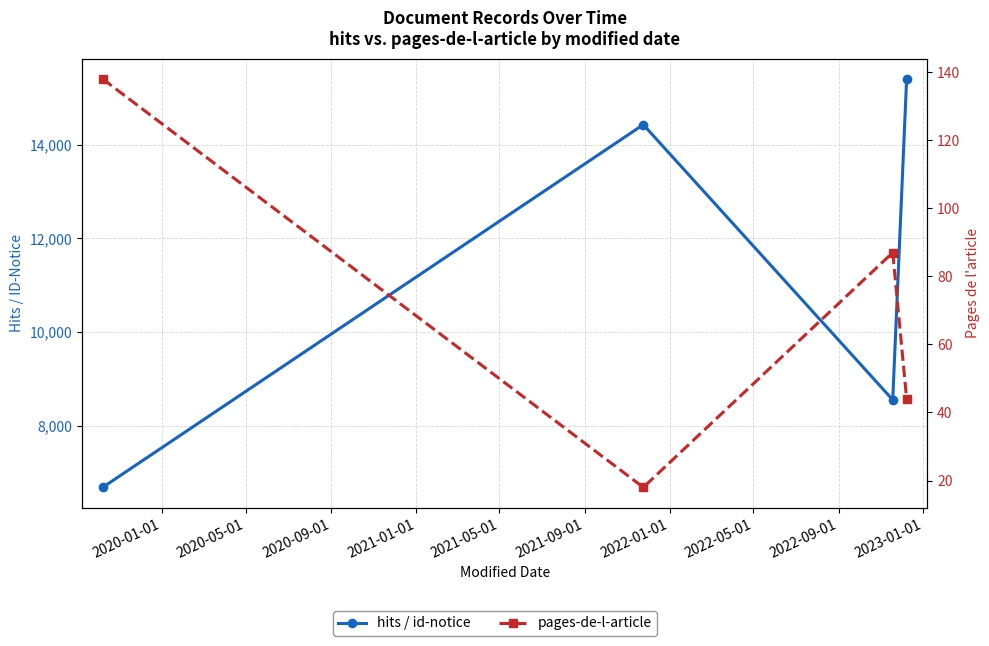

What is the total value across all series at 2020-01-01?

6817